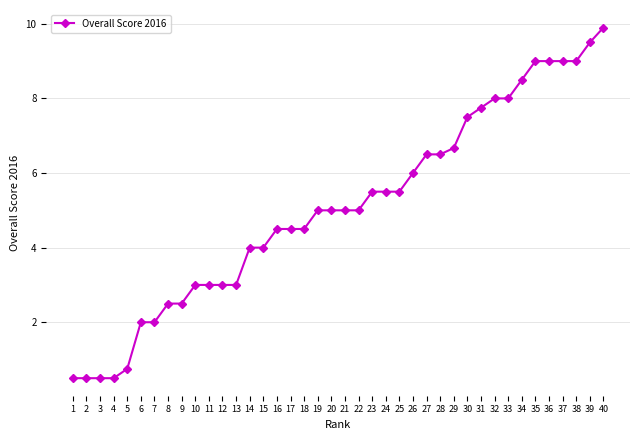

What is the approximate value at 14?

4.0